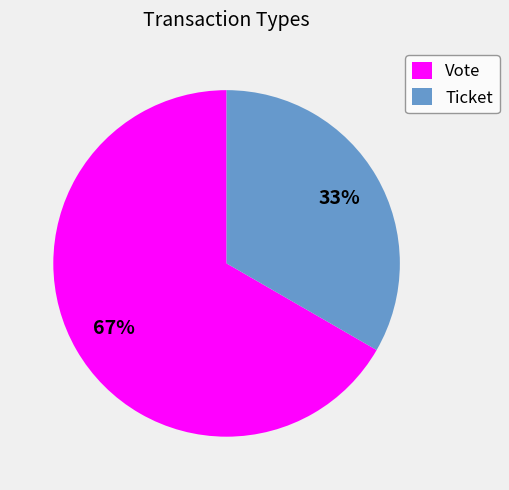

What percentage is the Vote slice, to the nearest percent?

67%